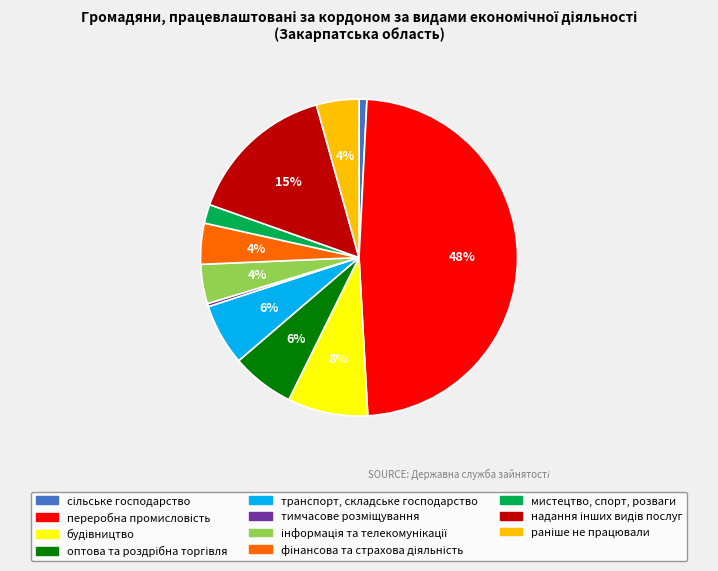

To the nearest percent, what portion does мистецтво, спорт, розваги represent?

2%